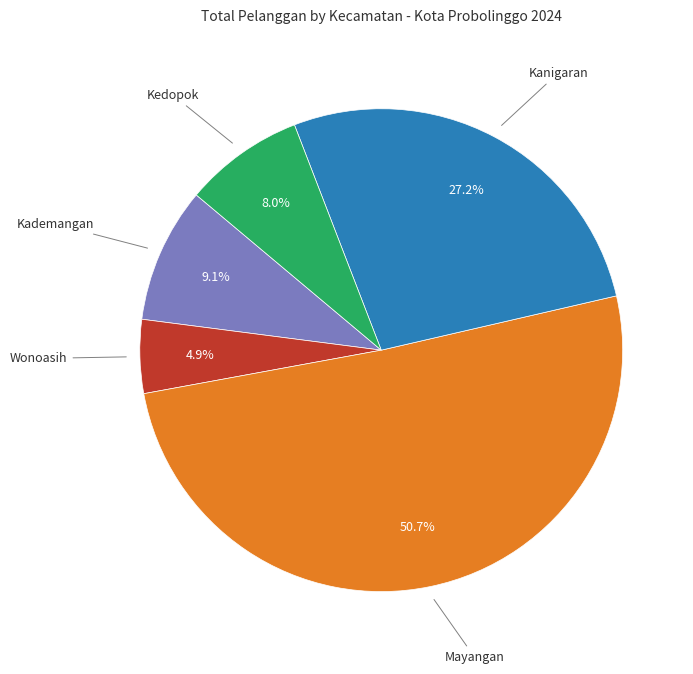

Does any single category account for the majority?

Yes